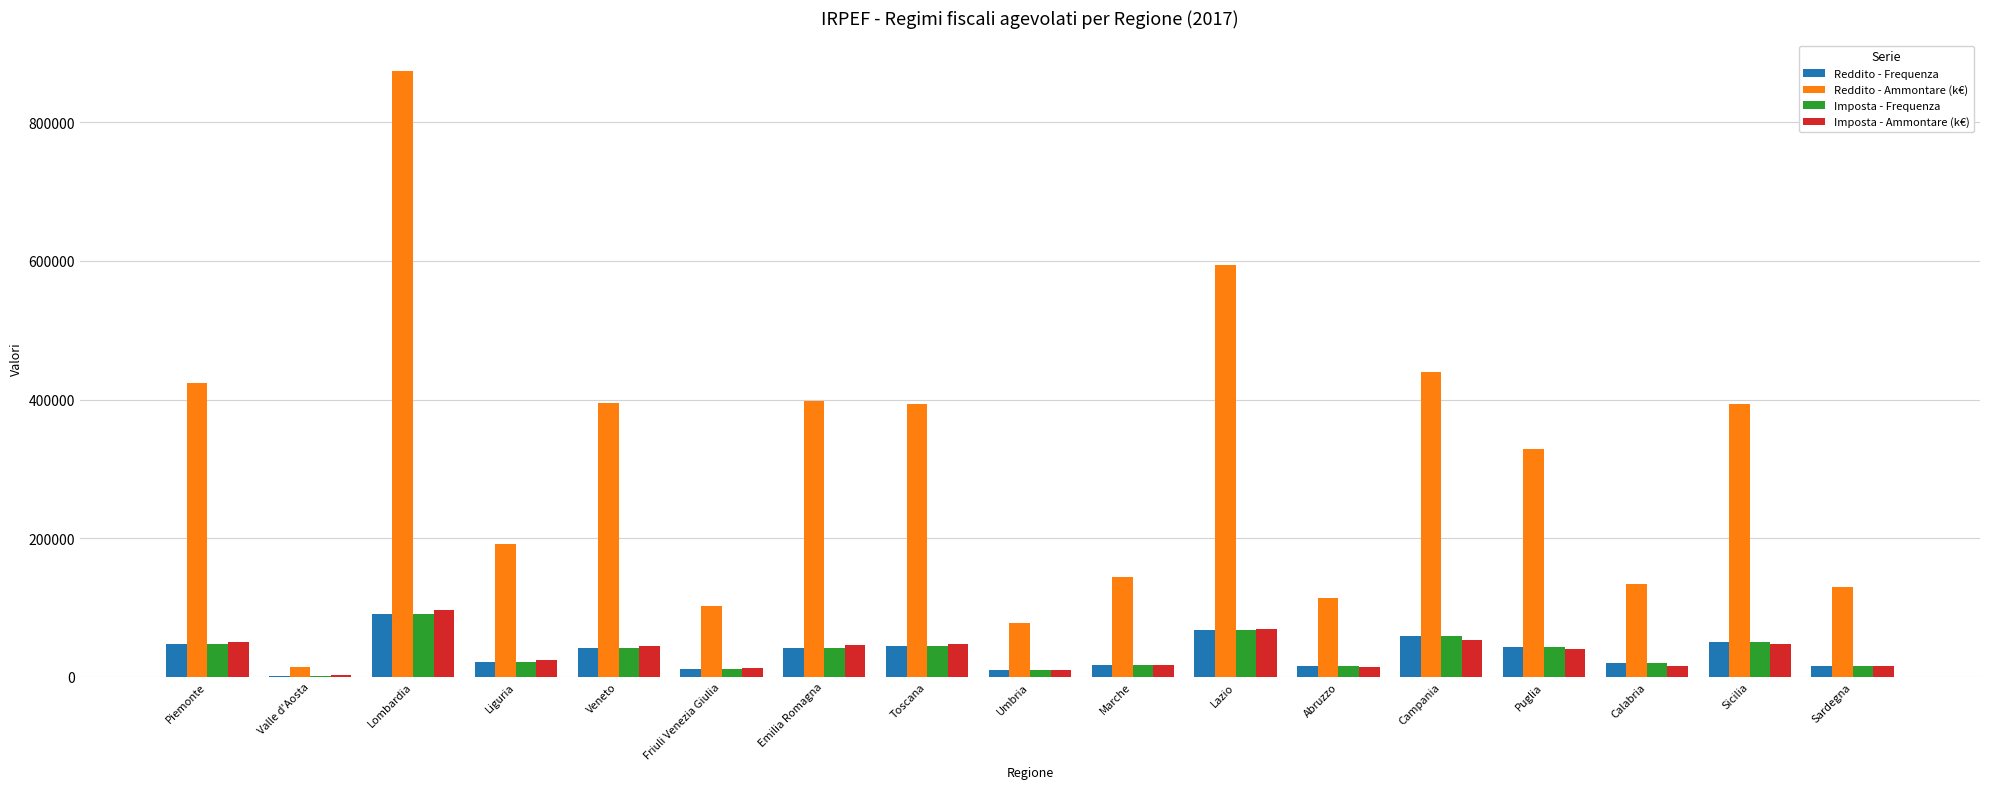

Where does the Imposta - Frequenza series first go above 41551?

Piemonte